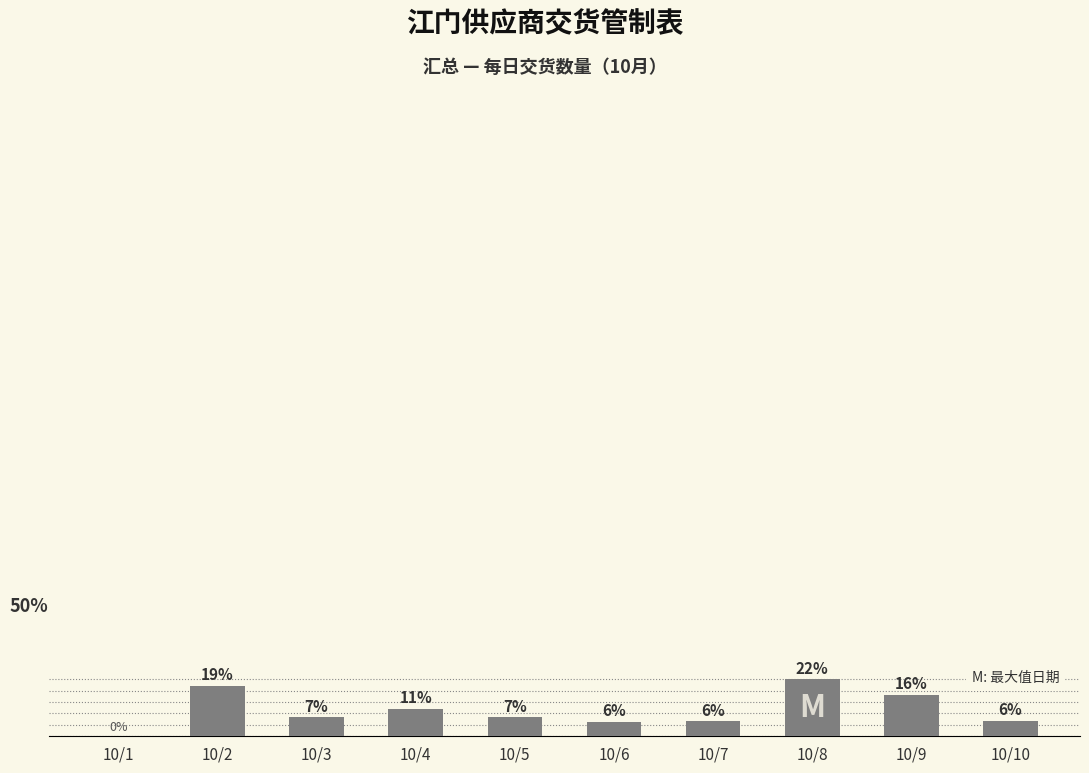

True or false: the data shows 2631 at 10/7.

True